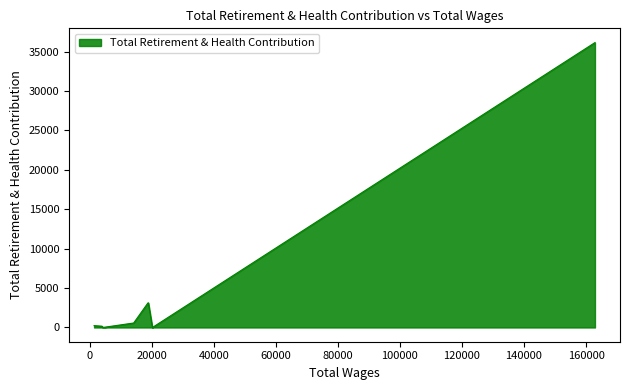

True or false: the data has more than 0 interior local peaks.

True